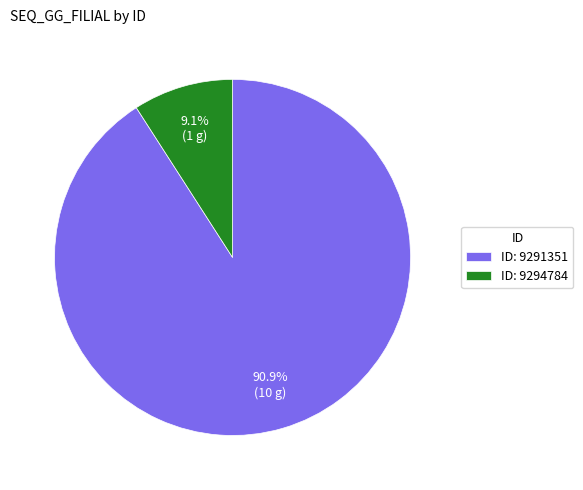

Rank the categories by value from lowest to highest.

ID: 9294784, ID: 9291351